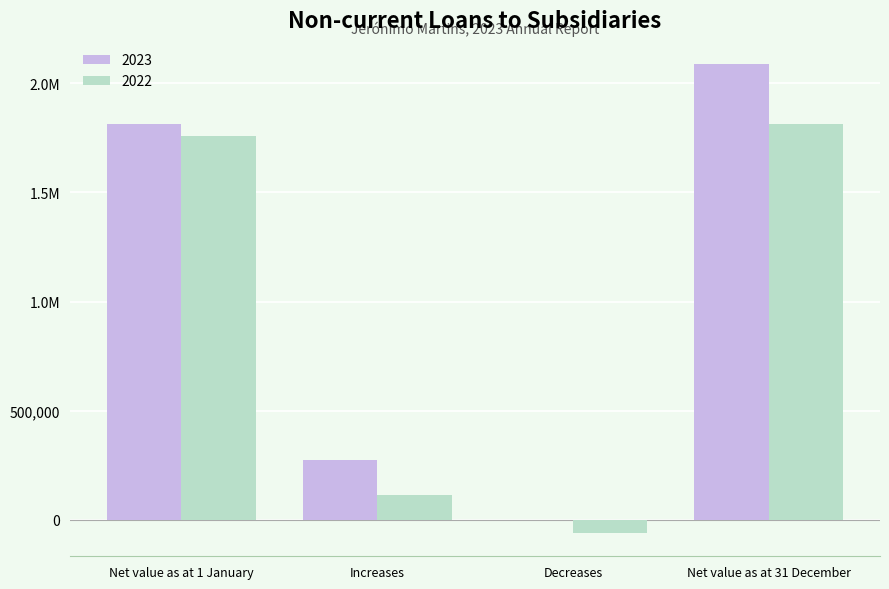

List the labels in order of 2023 value, largest first.

Net value as at 31 December, Net value as at 1 January, Increases, Decreases